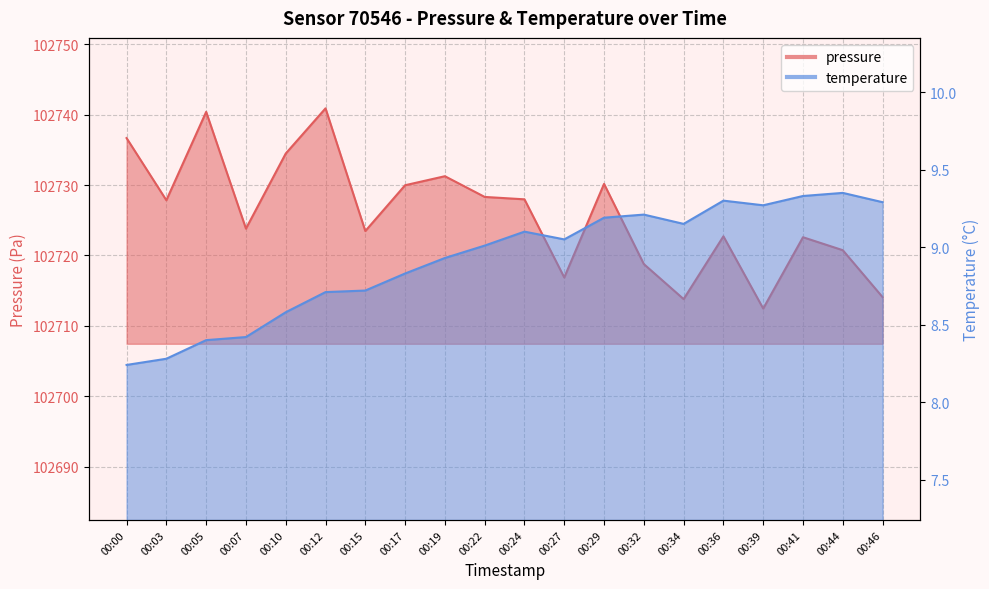

The value of temperature at 00:12 is 12.3. True or false?

False